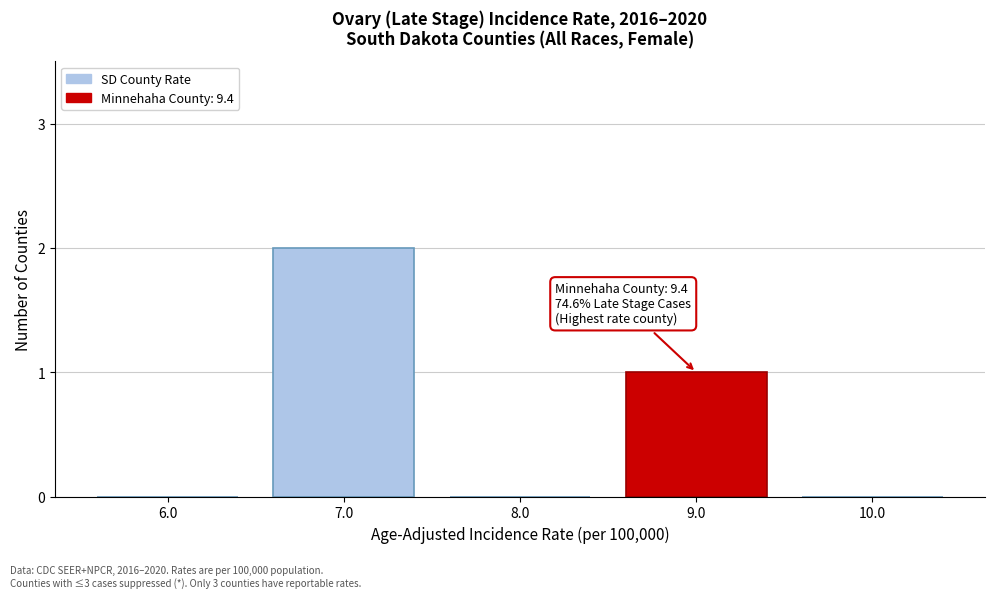

Reading left to right, list all the values displayed in this chart.

6.0=0	7.0=2	8.0=0	9.0=1	10.0=0